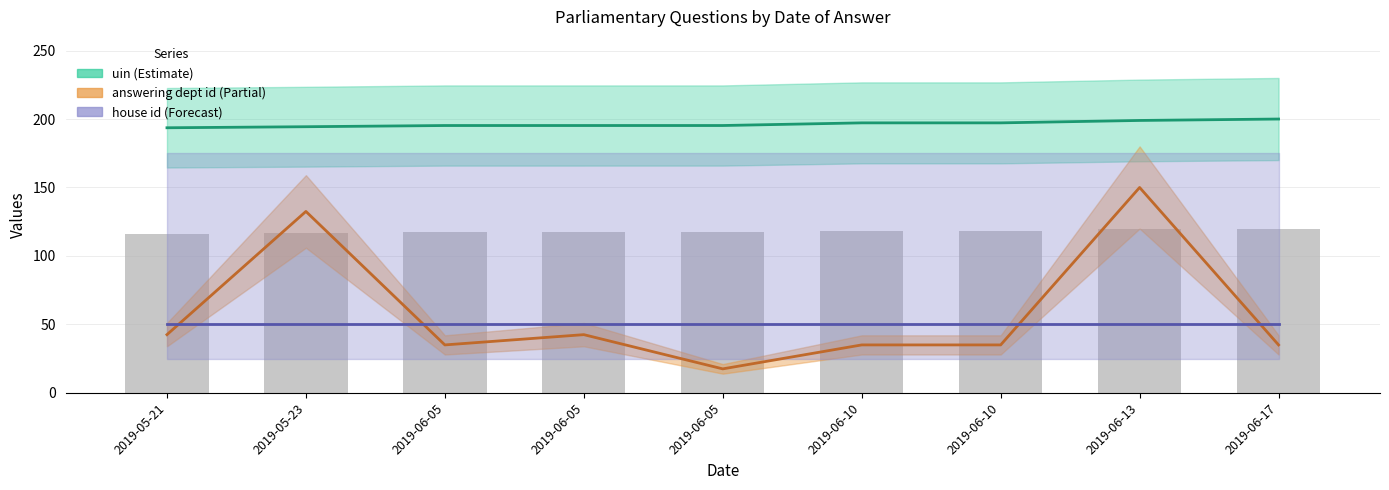

What is the label of the 8th bar from the left?

2019-06-13